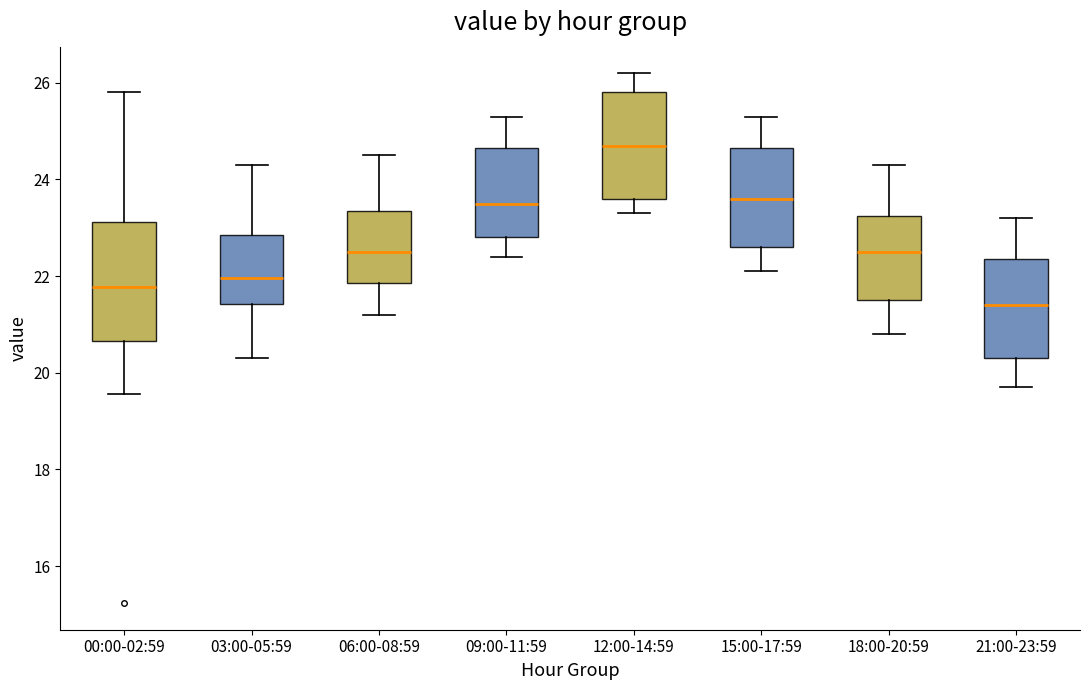

Which box has the lowest median line?

21:00-23:59